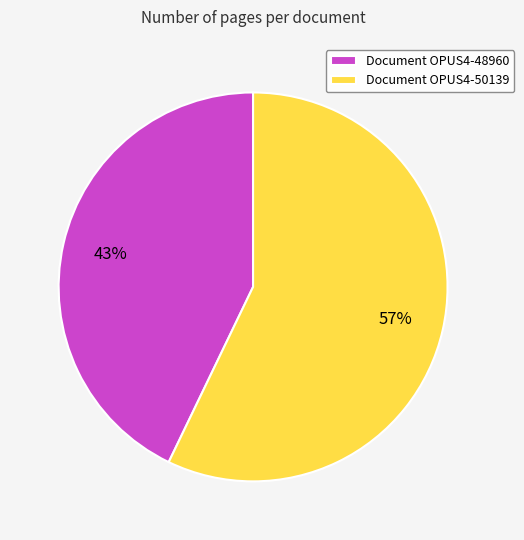

Do Document OPUS4-48960 and Document OPUS4-50139 together represent more than half of the pie?

Yes